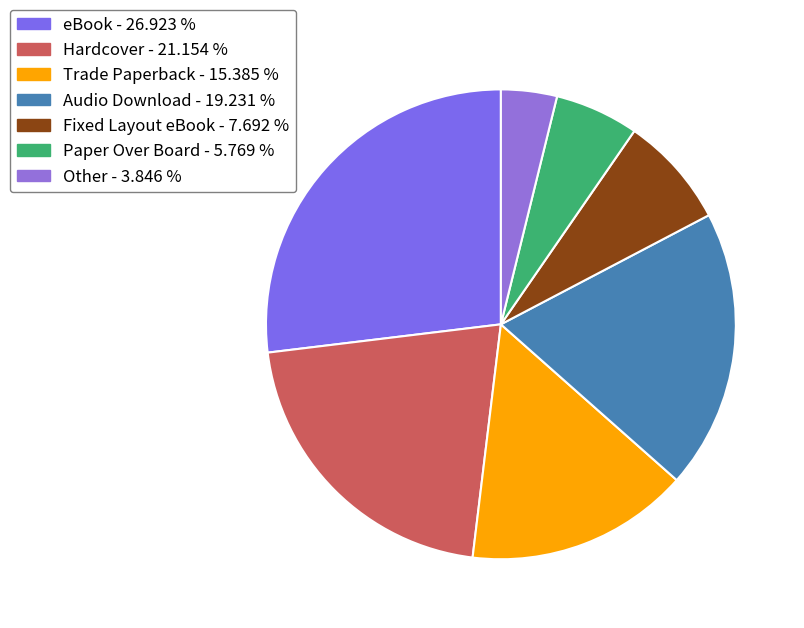

How many slices are in this pie chart?

7